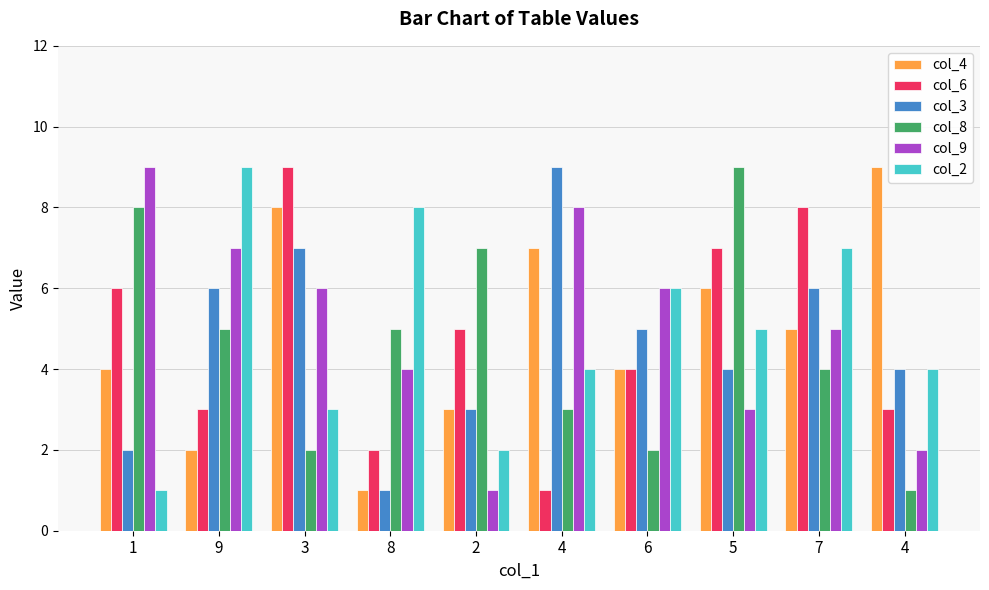

Count the number of data series in this chart.

6